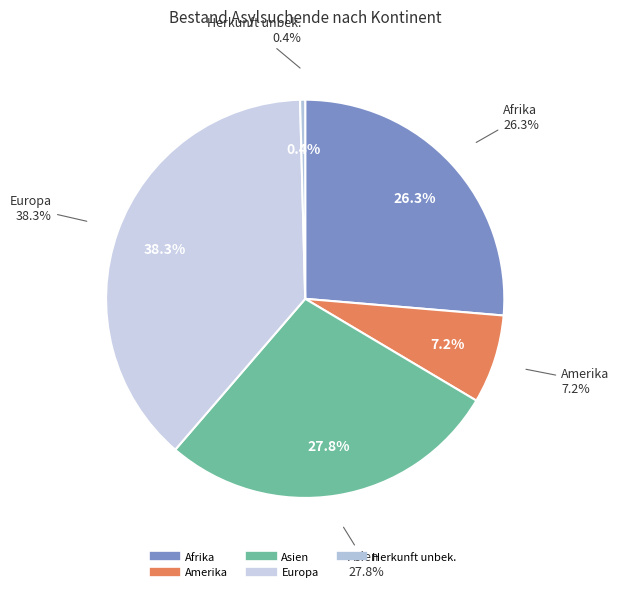

What is the smallest slice in the pie chart?

Herkunft unbek.